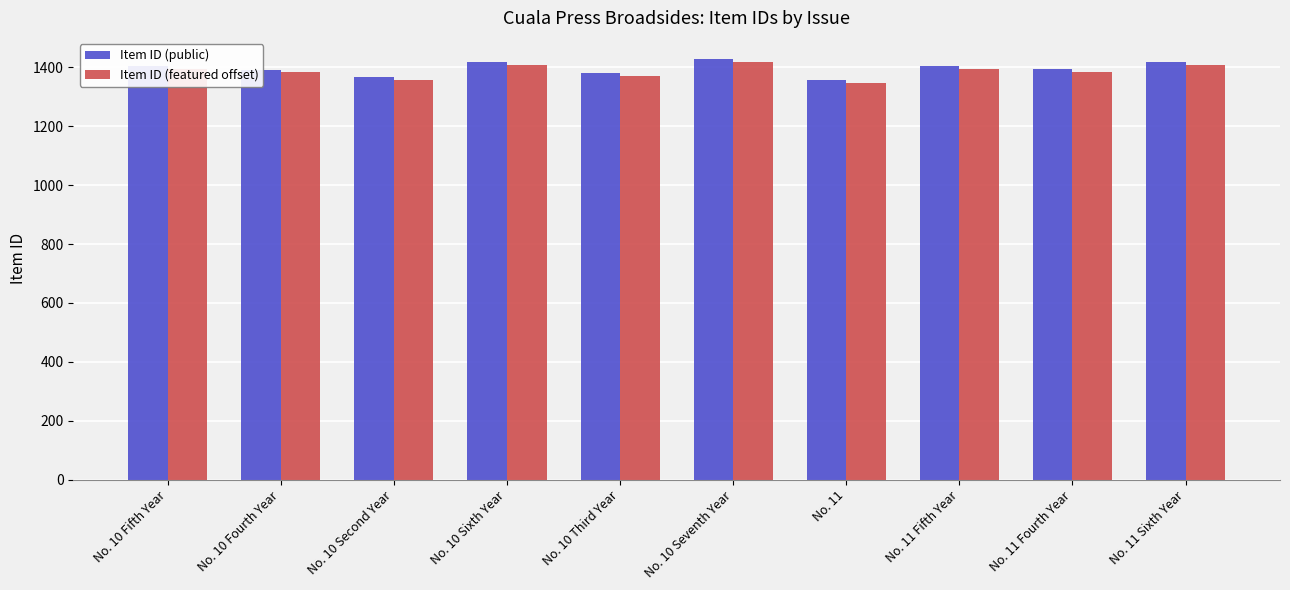

What is the label of the 8th bar from the right?

No. 10 Second Year